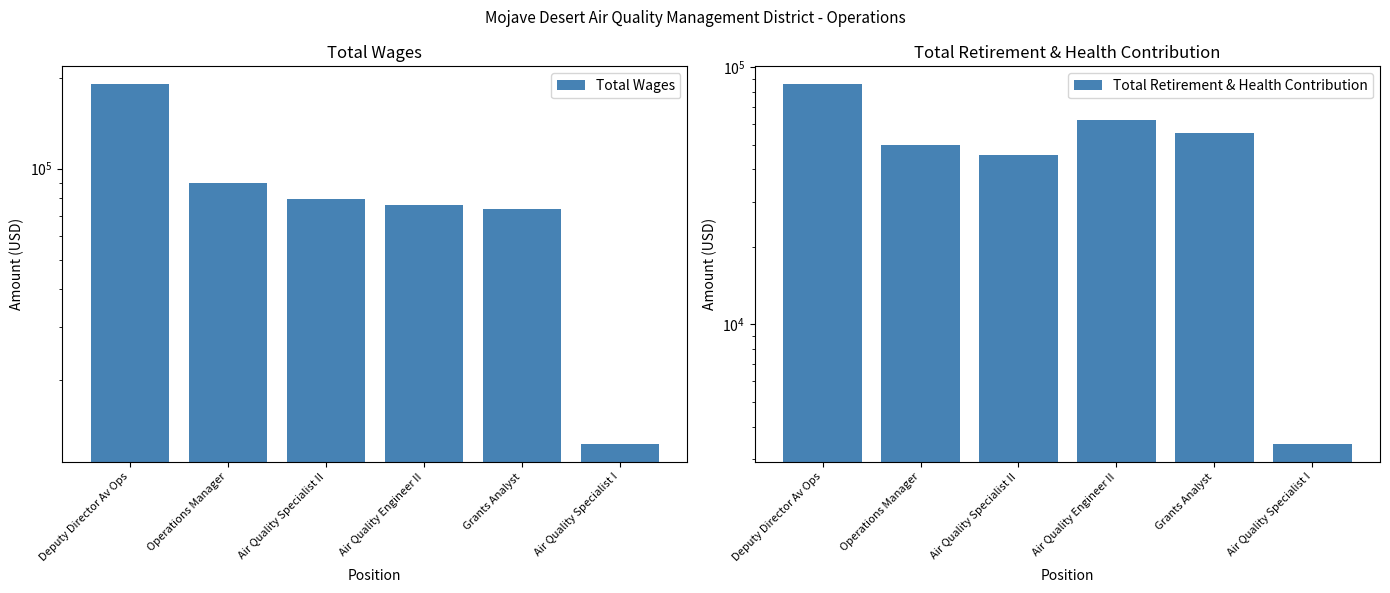

Is the value of Total Wages at Air Quality Specialist I greater than the value of Total Retirement & Health Contribution at Deputy Director Av Ops?

No